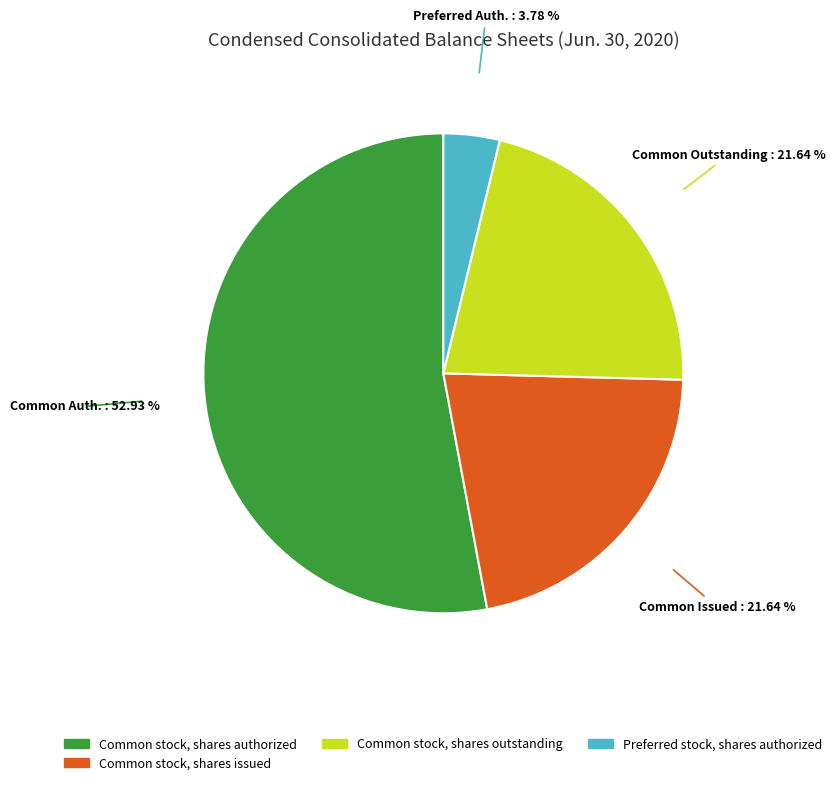

Is there any slice that represents more than half of the pie?

Yes